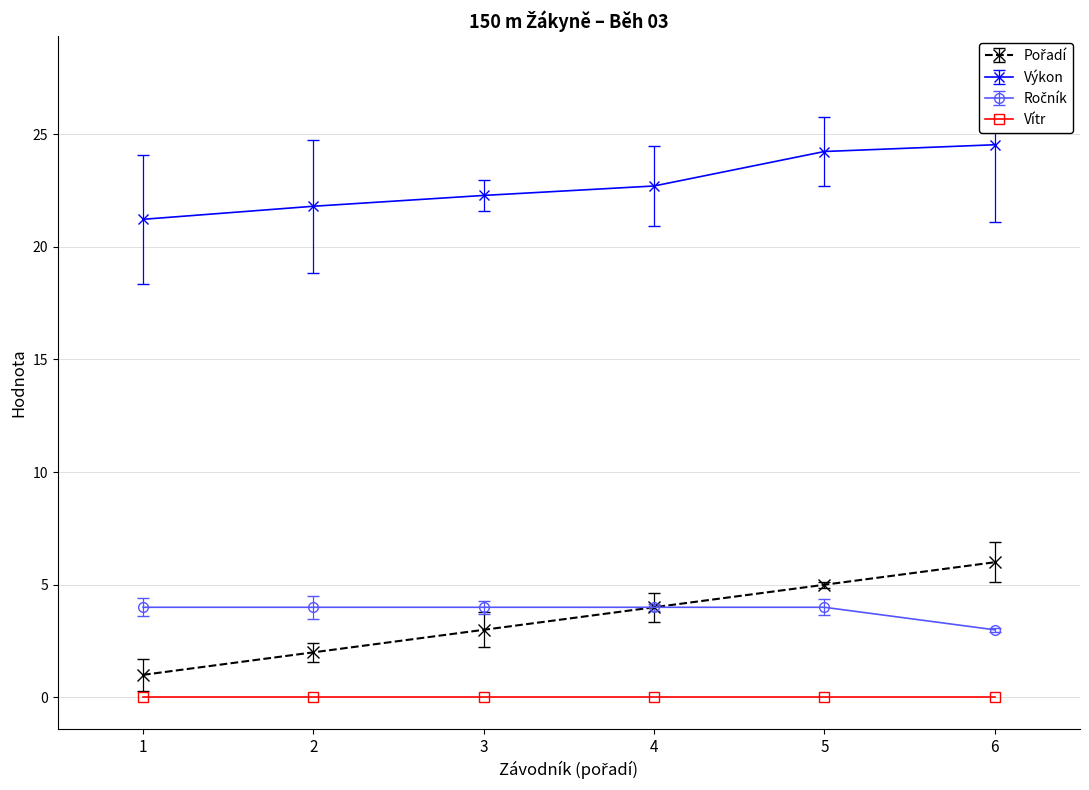

True or false: Výkon and Vítr cross at least once.

False